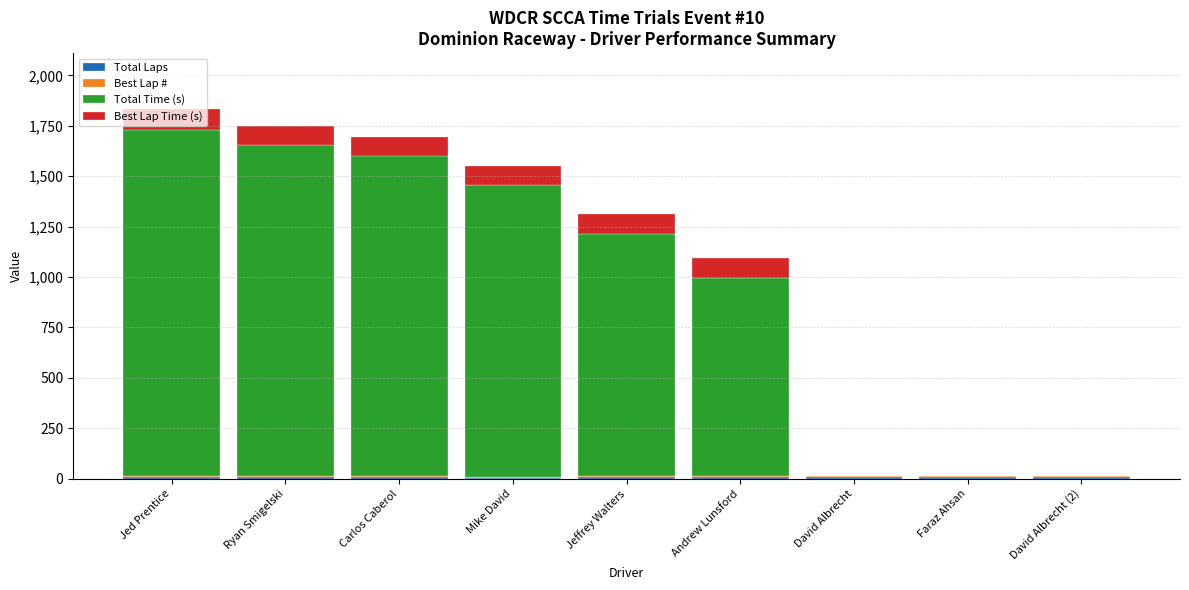

How many categories are shown in the chart?

9